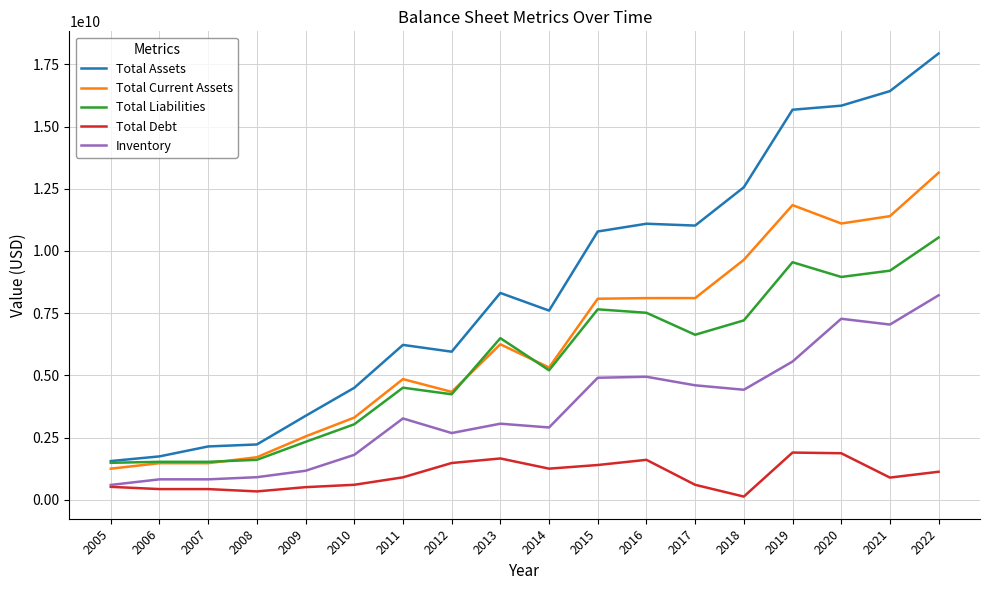

Rank the series at 2019 from highest to lowest value.

Total Assets, Total Current Assets, Total Liabilities, Inventory, Total Debt